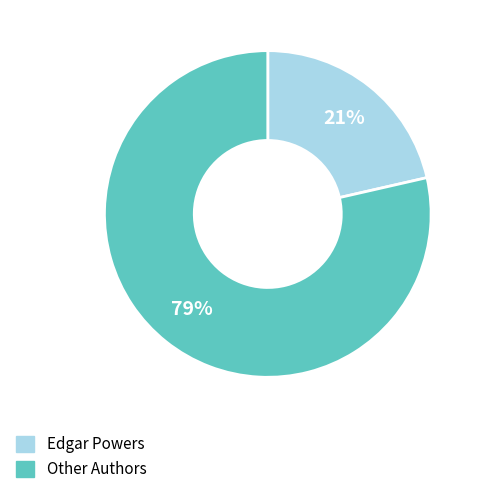

Is there a majority slice in this chart?

Yes